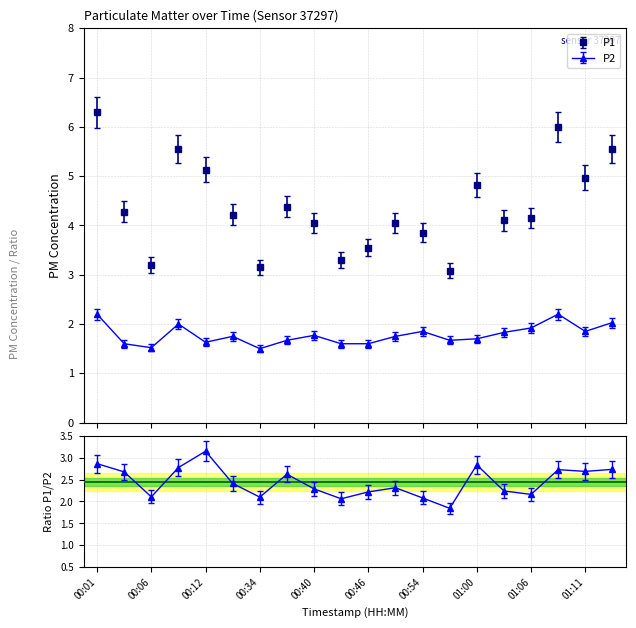

True or false: P2 and P1 cross at least once.

False